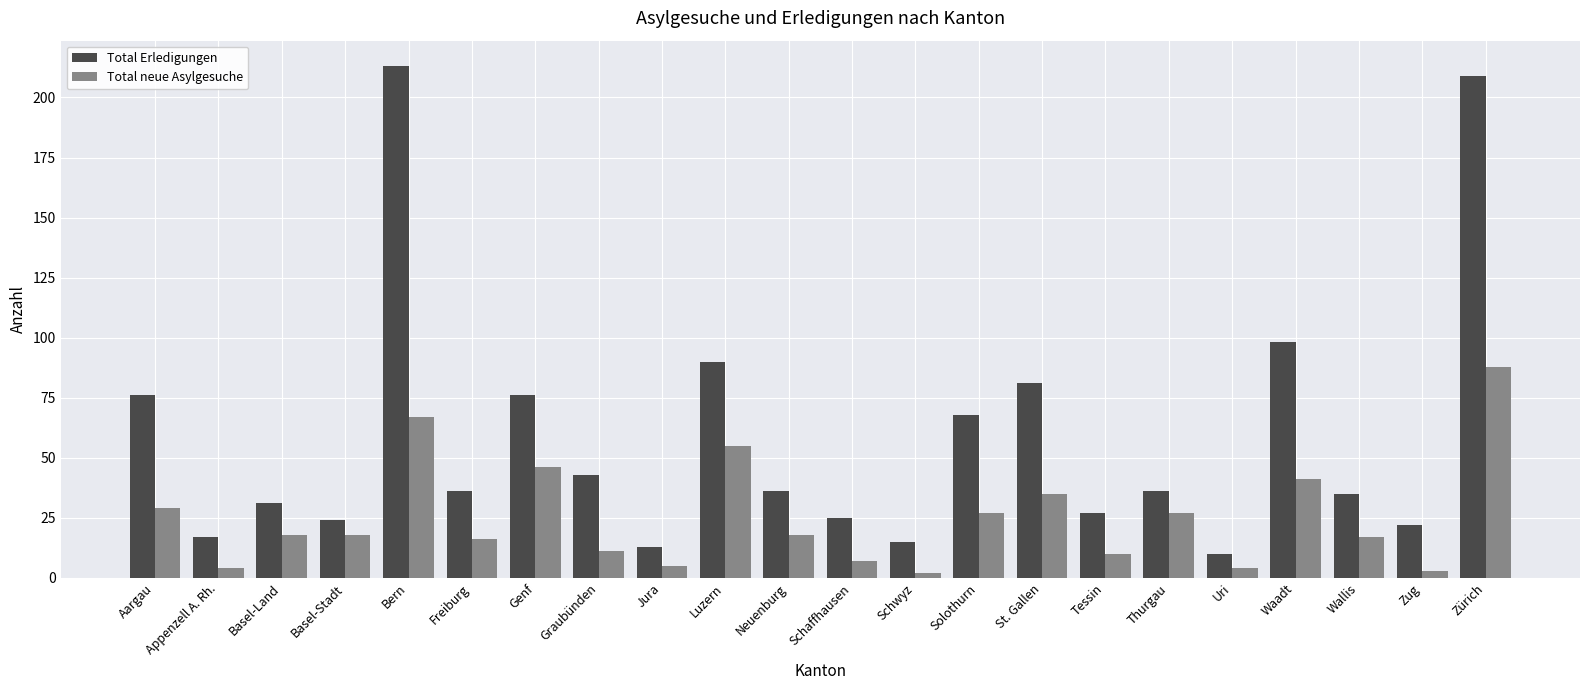

What is the label of the 13th bar from the left?

Schwyz